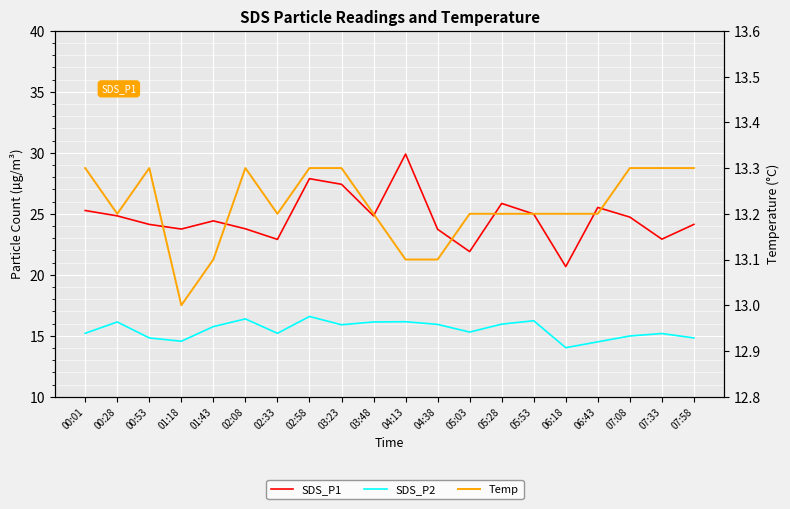

The value of SDS_P2 at 00:28 is 23.5. True or false?

False